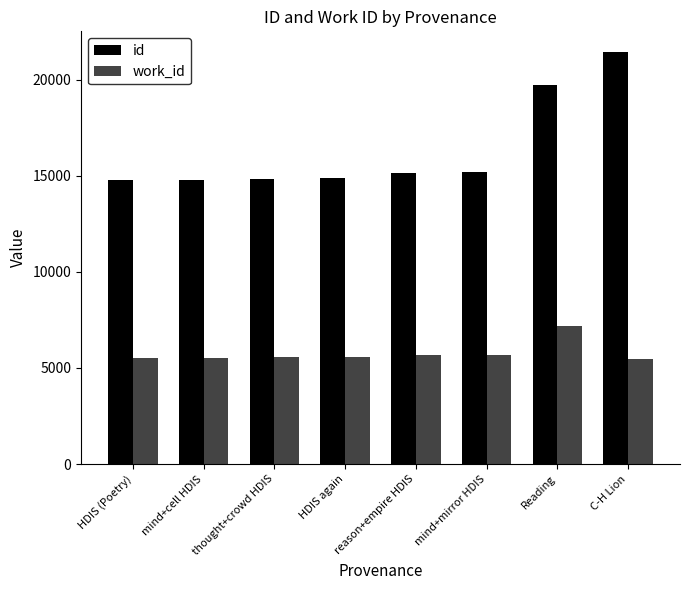

Between mind+mirror HDIS and C-H Lion, which series saw the biggest shift?

id